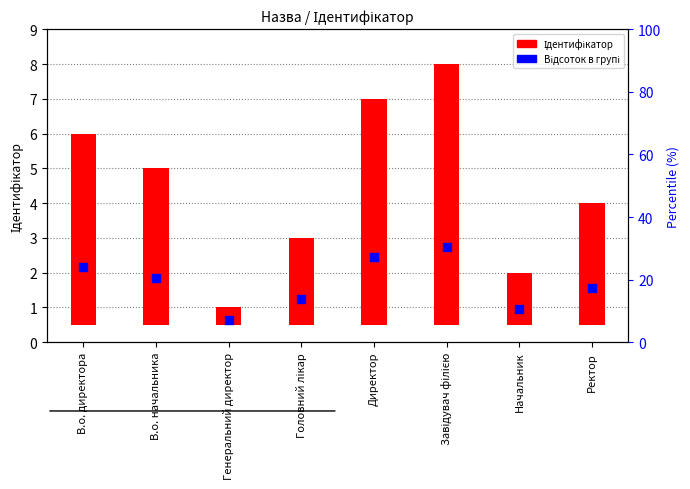

At how many categories does at least one series exceed 7?

1